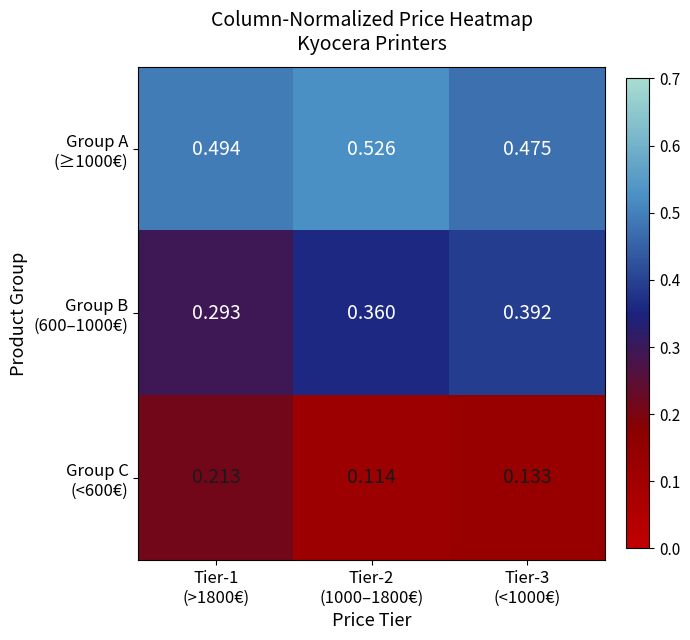

How many distinct data groups are displayed?

3